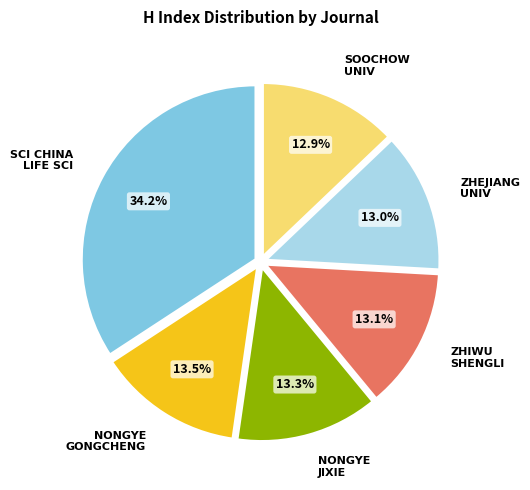

Is there a majority slice in this chart?

No